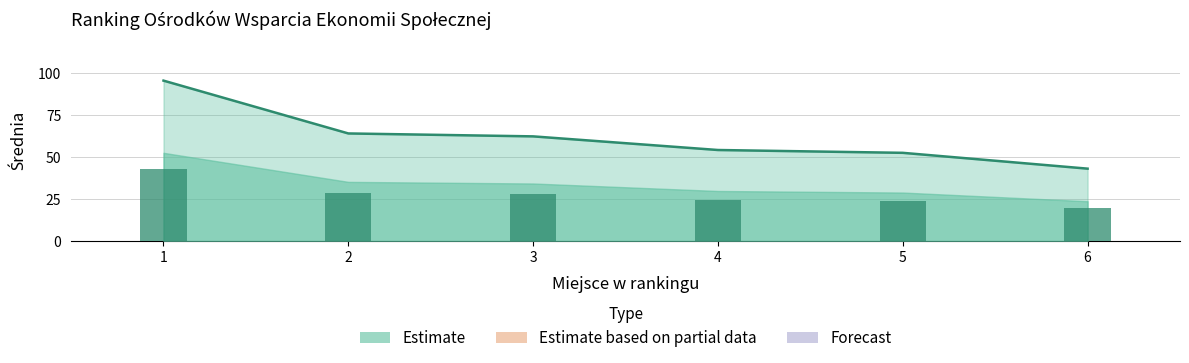

The chart shows a value of 64.0 at 2. True or false?

True